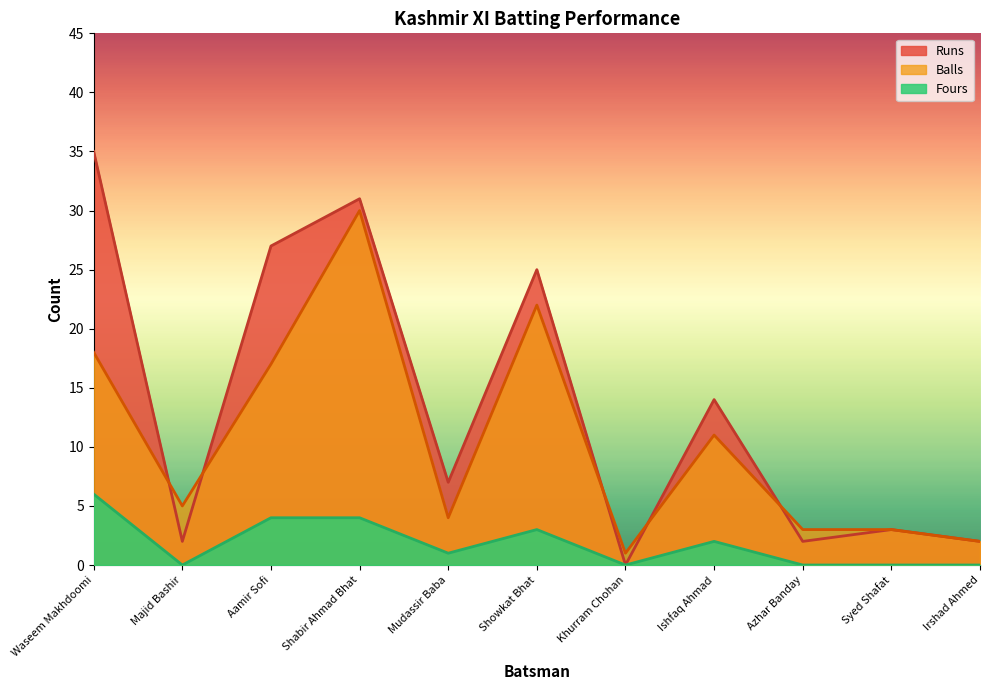

Count the number of categories in the chart.

11